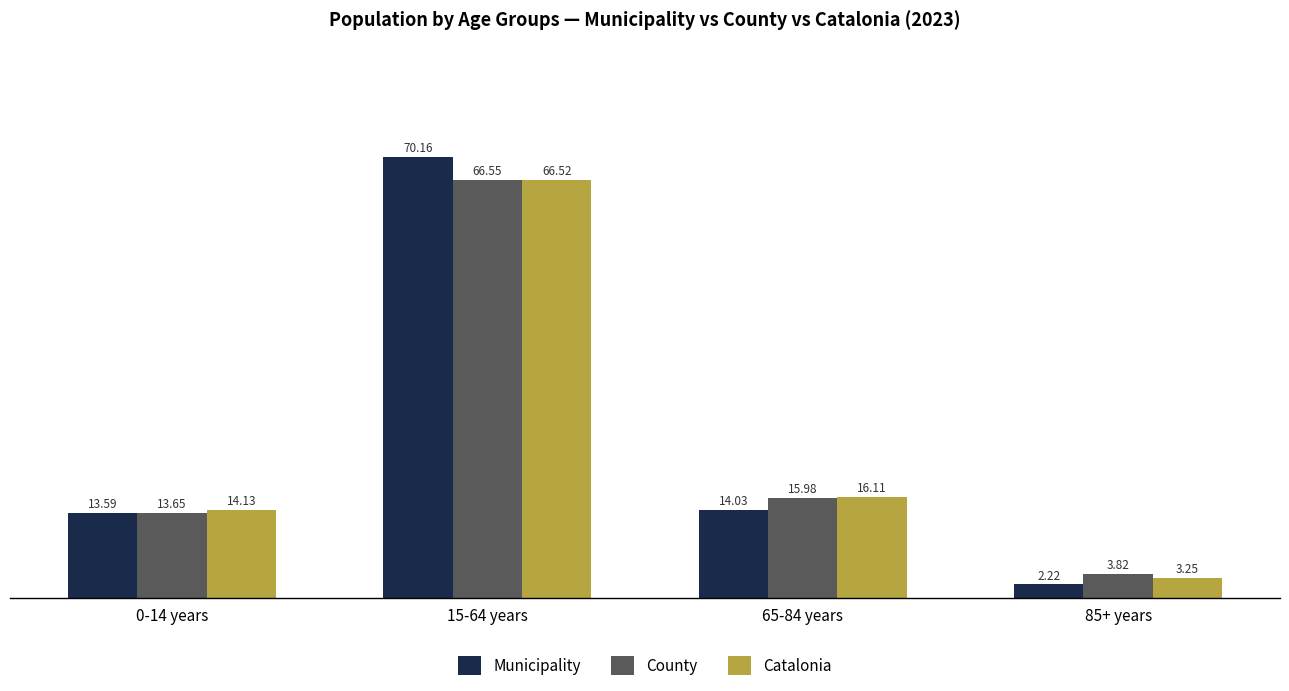

True or false: Catalonia has a value of 8.7 at 0-14 years.

False